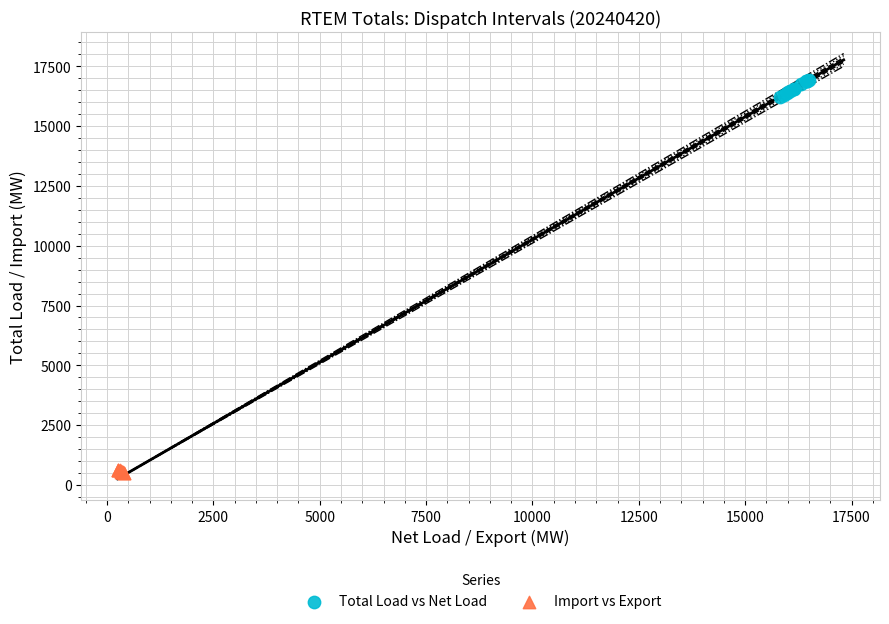

What are all the series names shown in the legend?

Total Load vs Net Load, Import vs Export